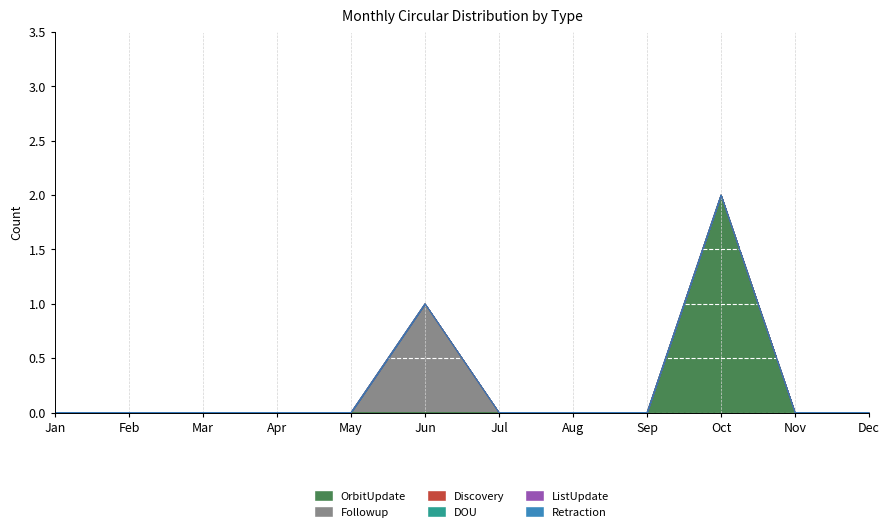

At how many categories does at least one series exceed 1?

1